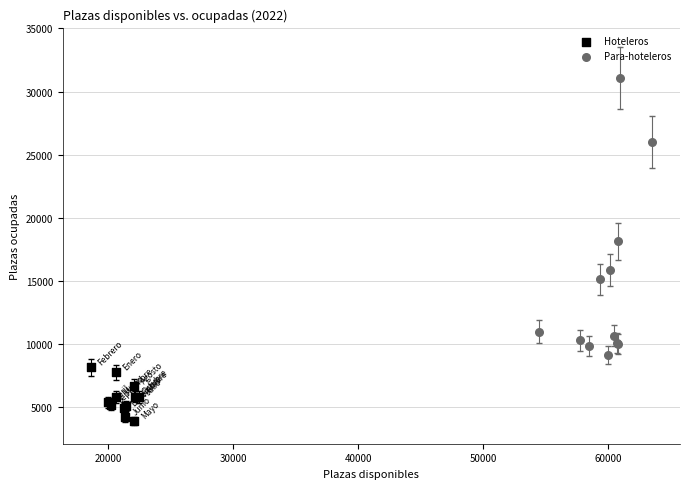

Which series has the largest Y range (max minus min)?

Para-hoteleros